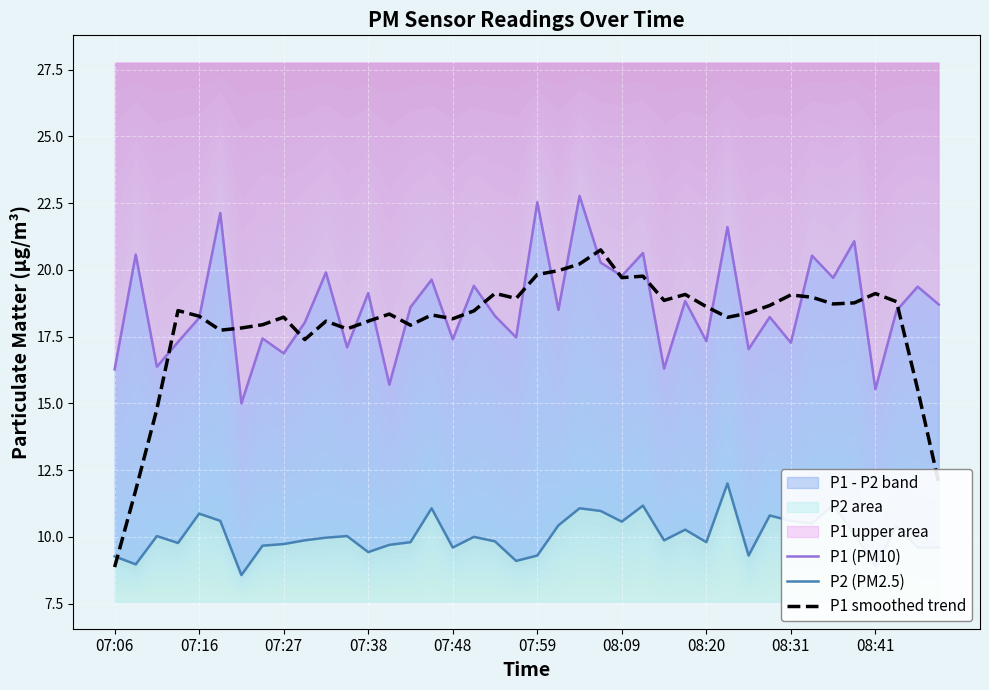

At which label does P1 smoothed trend reach its minimum?

07:06